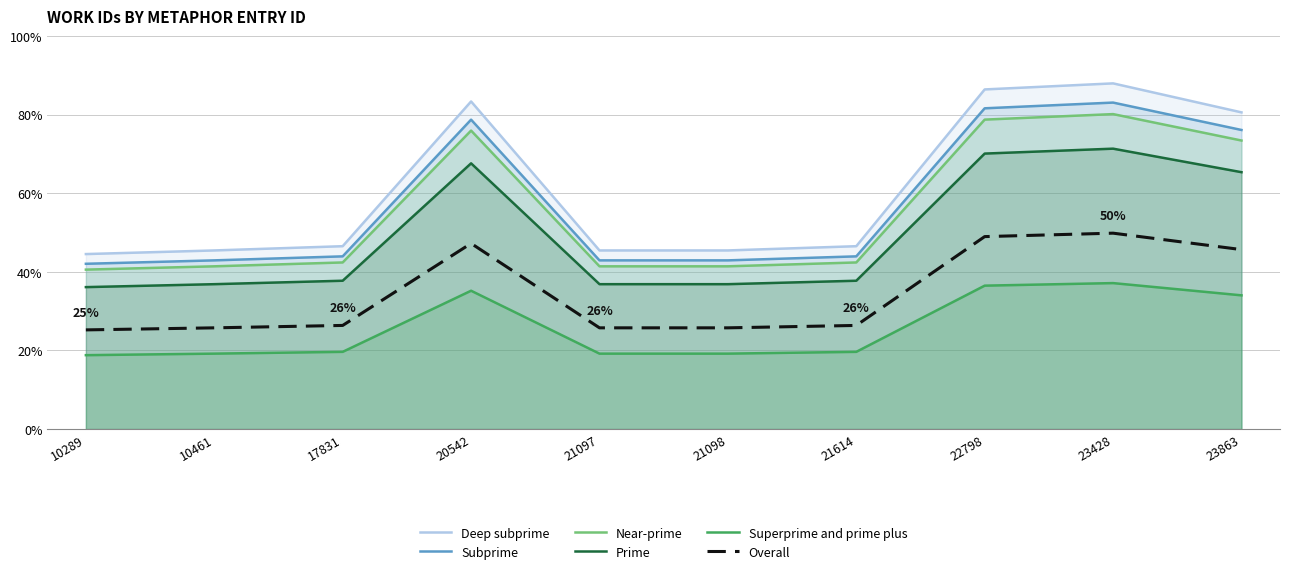

Reading left to right, list all the values displayed in this chart.

Deep subprime: 44.5	45.5	46.5	83.4	45.5	45.5	46.5	86.4	88.0	80.6
Subprime: 42.1	42.9	43.9	78.7	42.9	42.9	43.9	81.6	83.1	76.1
Near-prime: 40.6	41.4	42.4	76.0	41.4	41.4	42.4	78.7	80.1	73.4
Prime: 36.1	36.9	37.7	67.6	36.9	36.9	37.7	70.1	71.3	65.4
Superprime and prime plus: 18.8	19.2	19.6	35.2	19.2	19.2	19.6	36.5	37.1	34.0
Overall: 25.2	25.8	26.4	47.2	25.8	25.8	26.4	49.0	49.8	45.7